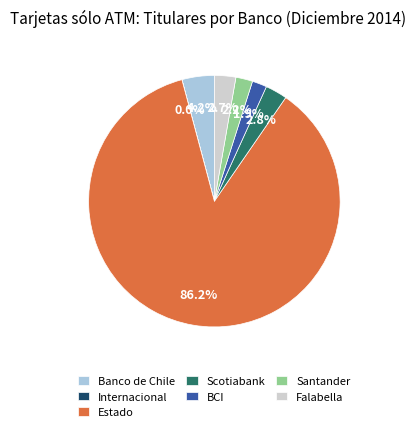

What is the ratio of the value at Scotiabank to the value at BCI?

1.5